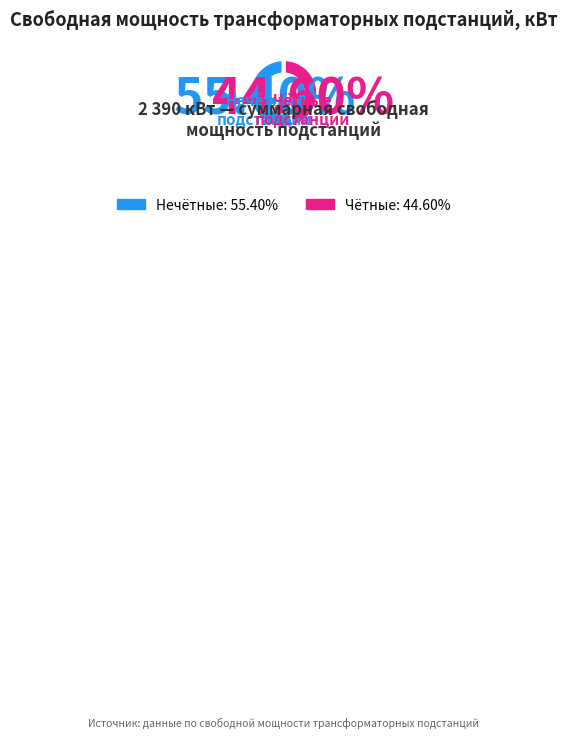

Is there any slice that represents more than half of the pie?

Yes